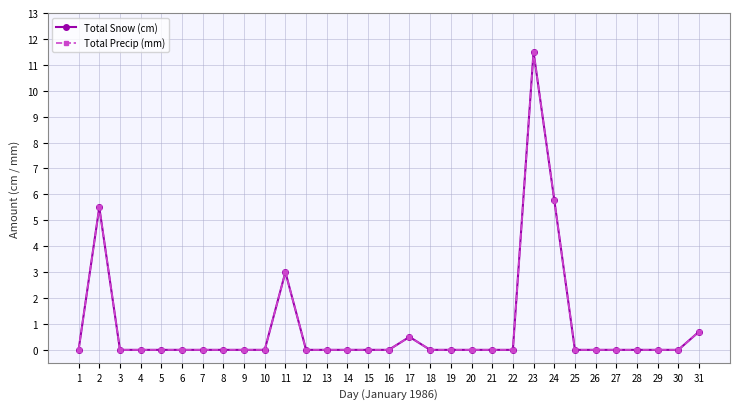

Is this an area chart (filled region under the line)?

No